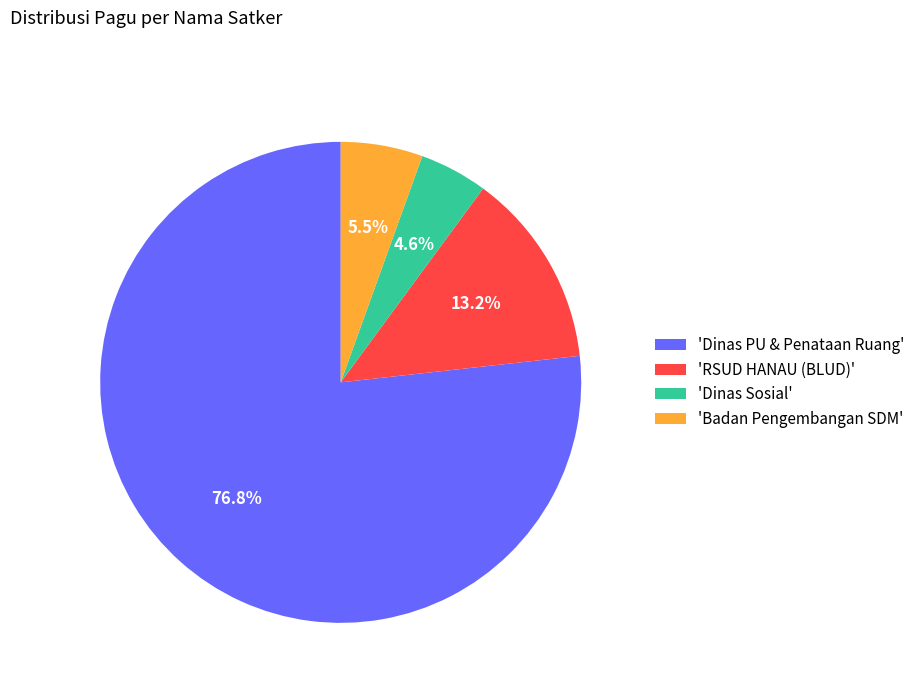

Between 'Badan Pengembangan SDM' and 'Dinas Sosial', which is larger?

'Badan Pengembangan SDM'